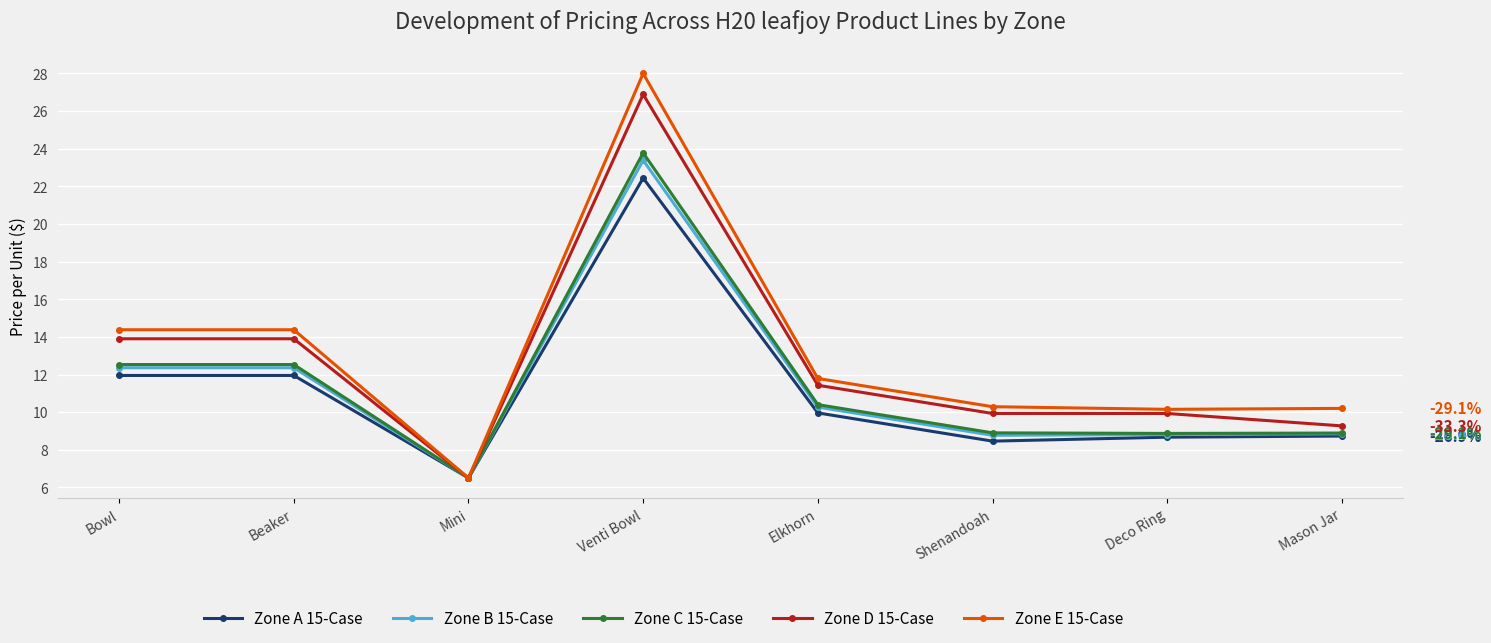

What is the sum of all Zone C 15-Case values?

92.4